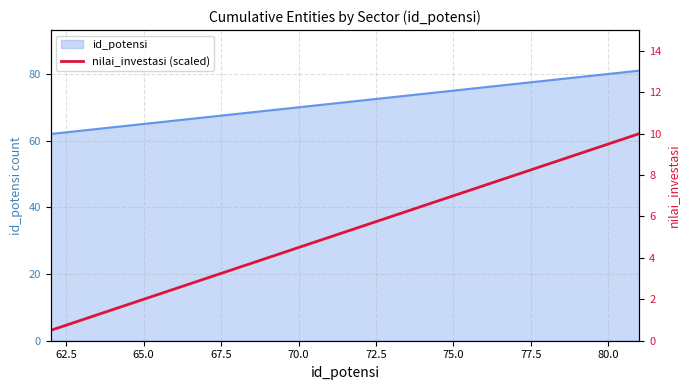

What is the average value?

5.2